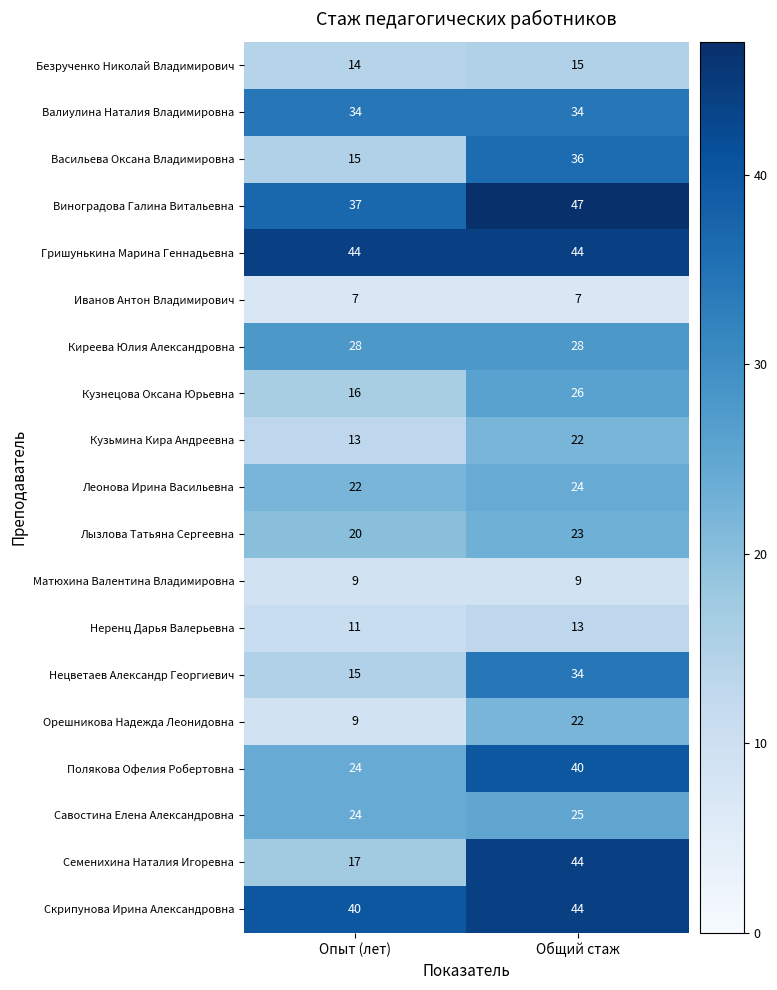

Which category has the highest value across all series?

Общий стаж